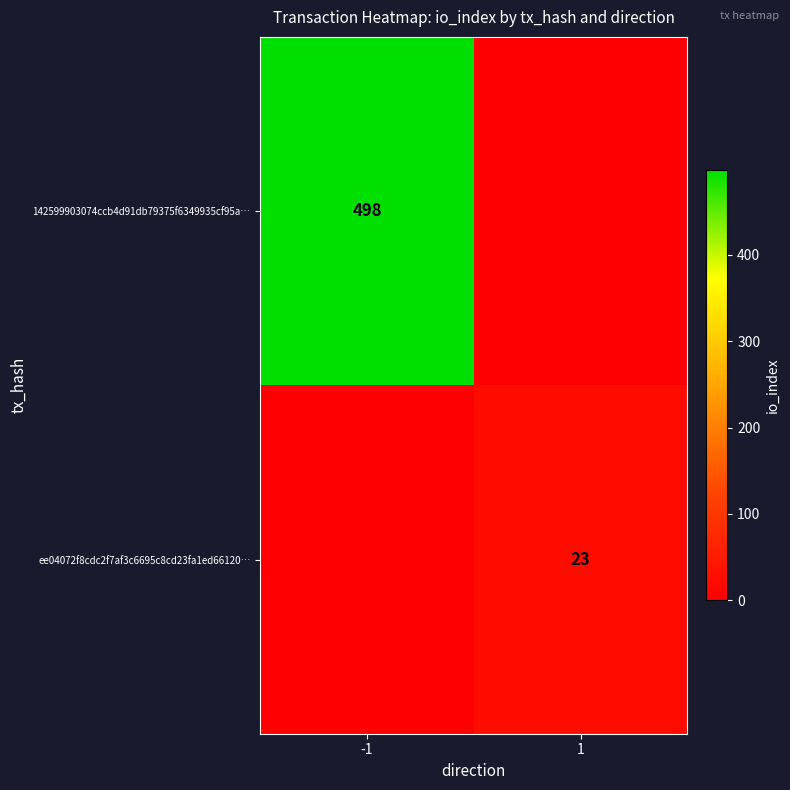

The value of 142599903074ccb4d91db79375f6349935cf95a… at -1 is 498. True or false?

True